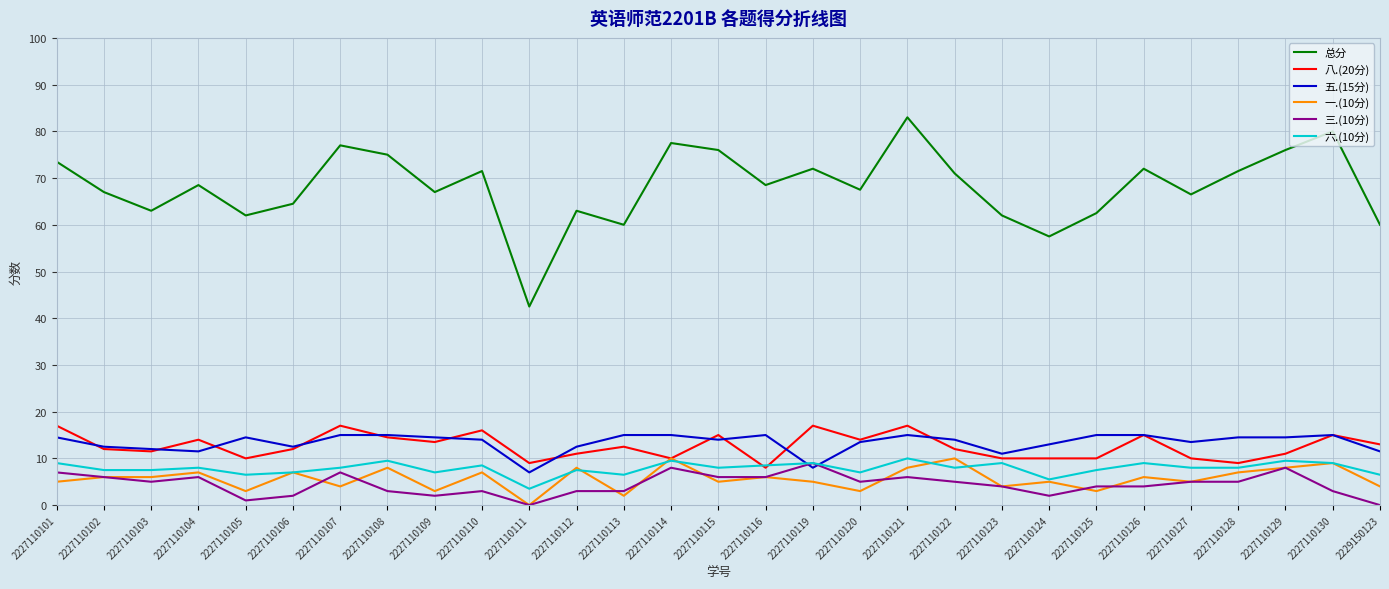

At which category is the sum across all series the highest?

2227110121